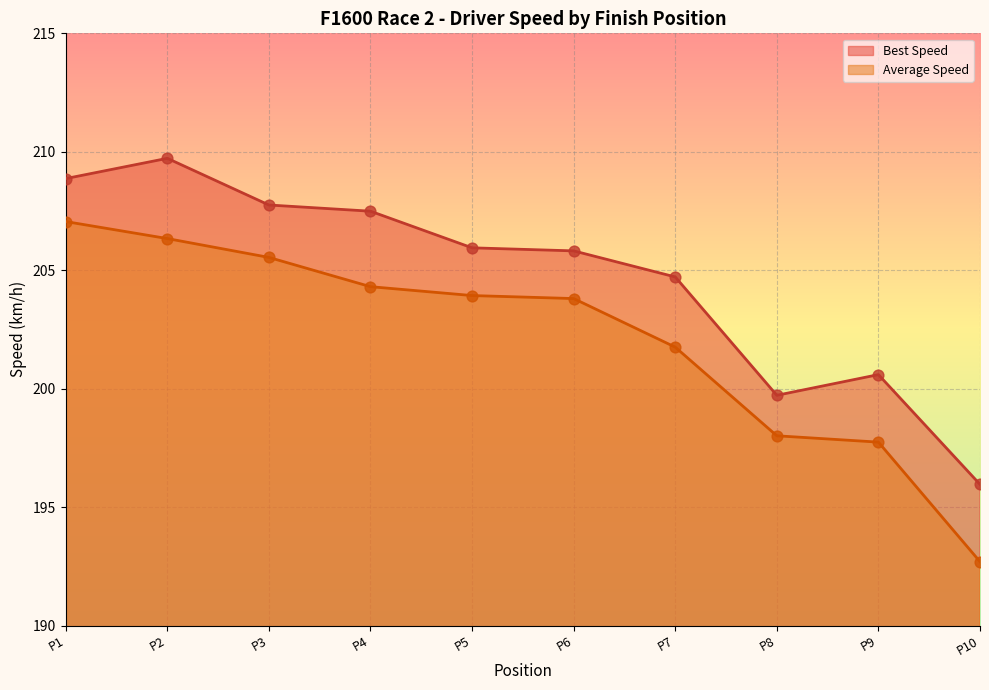

Which series contains the highest Y value?

Best Lap time